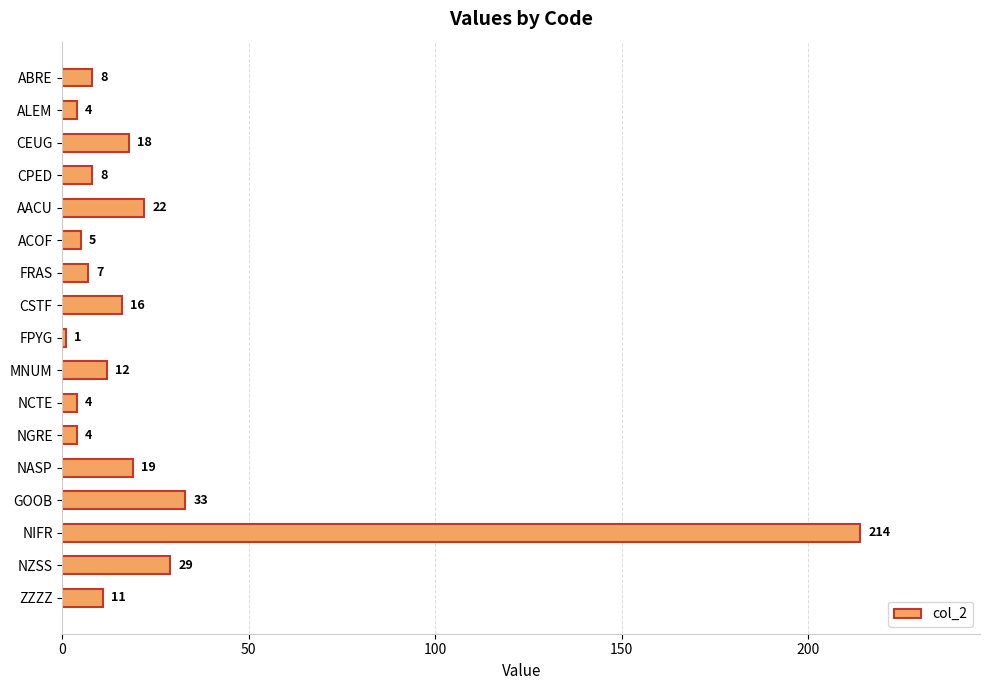

What is the sum of all values?

415